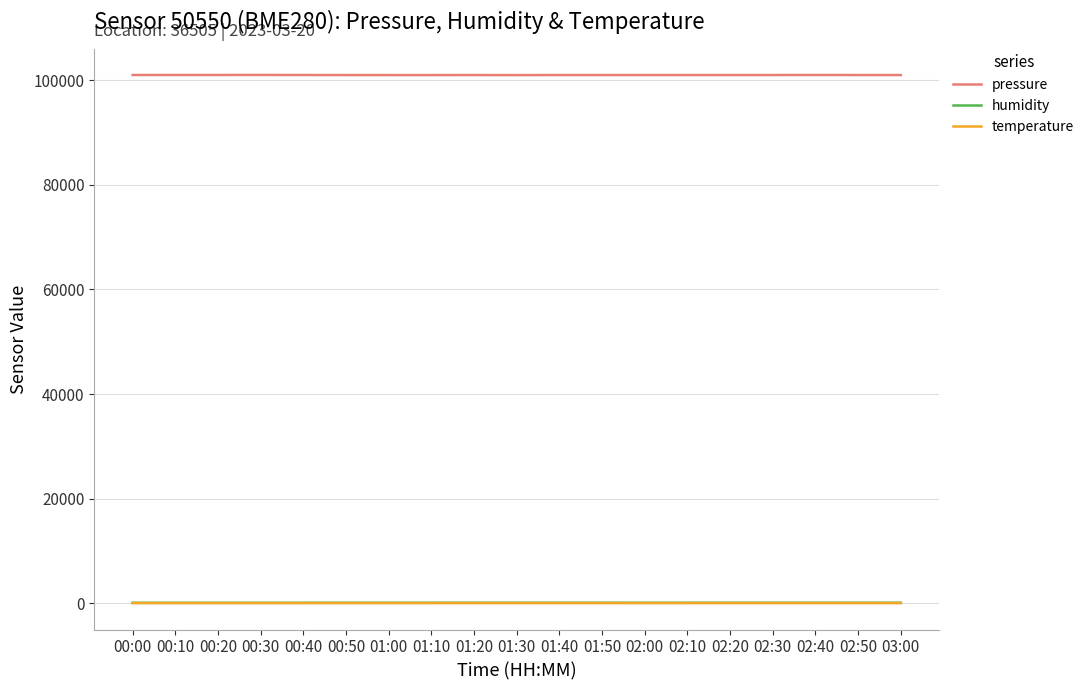

True or false: pressure and humidity intersect in this chart.

False